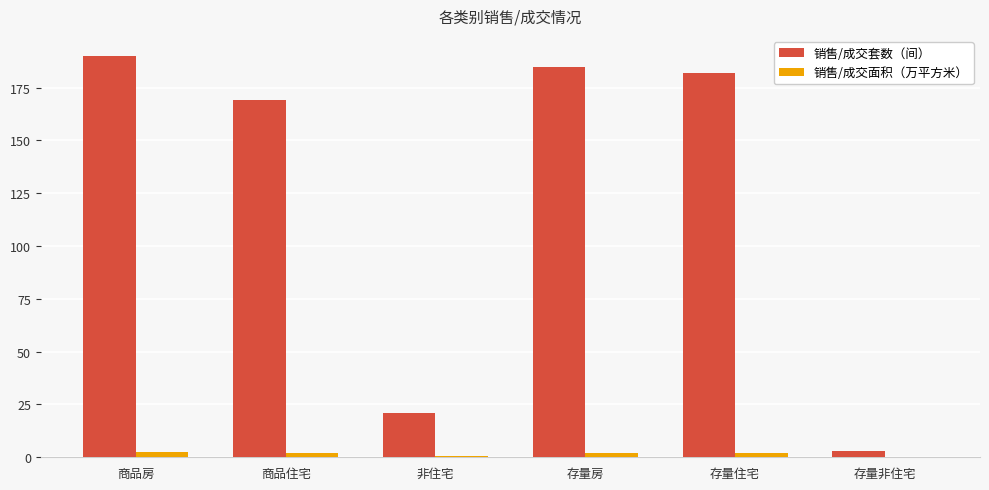

Which series changed the most between 商品住宅 and 非住宅?

销售/成交套数（间）